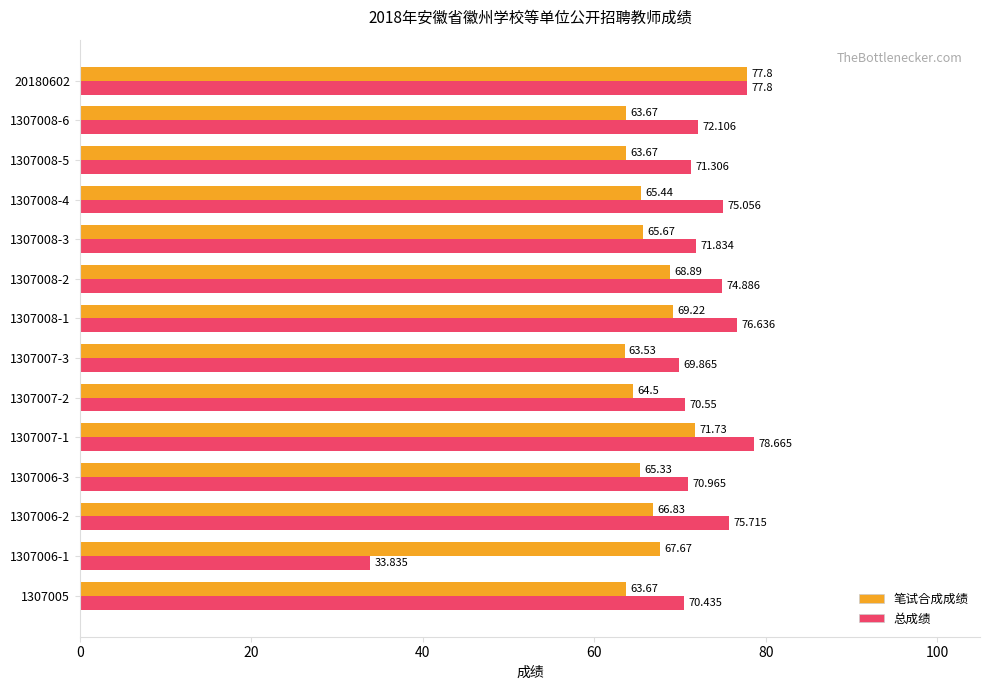

Which series has the largest total across all categories?

总成绩